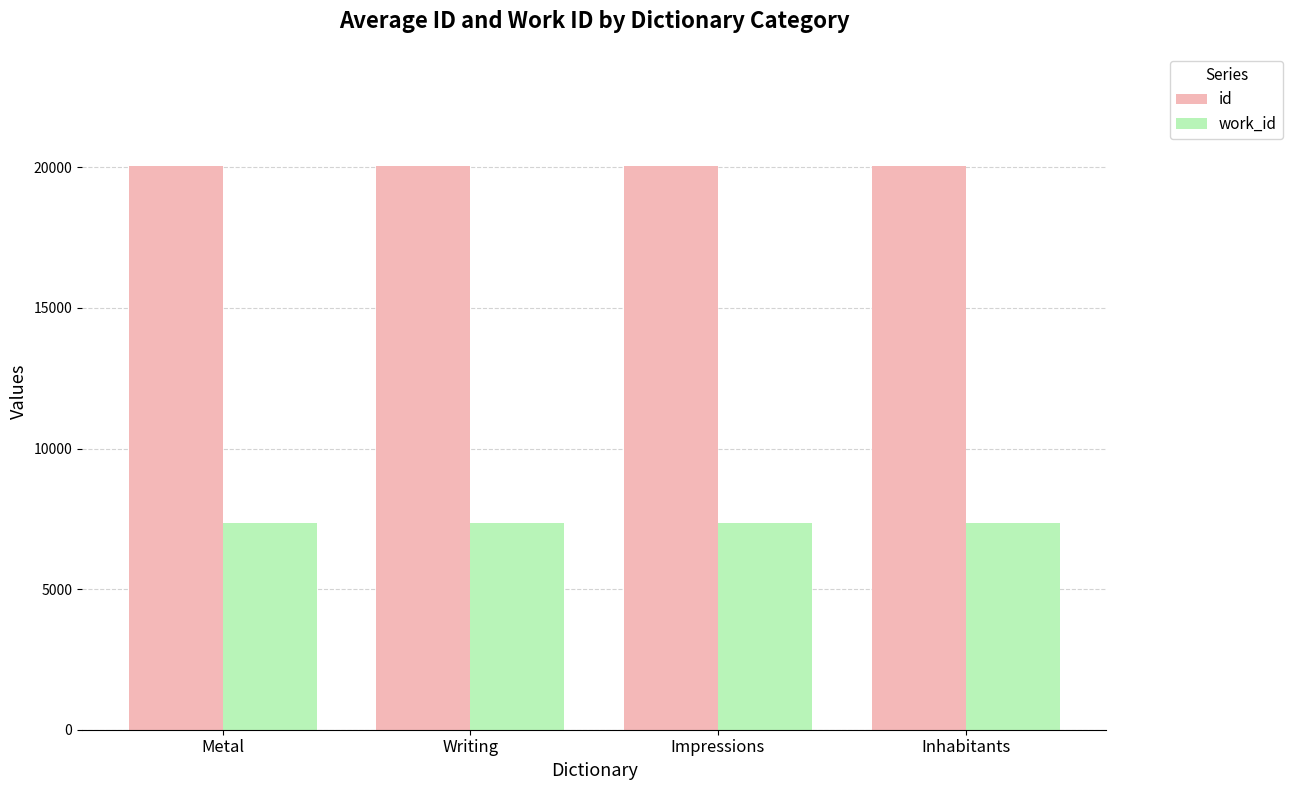

Rank the series by their maximum value, from highest to lowest.

id, work_id